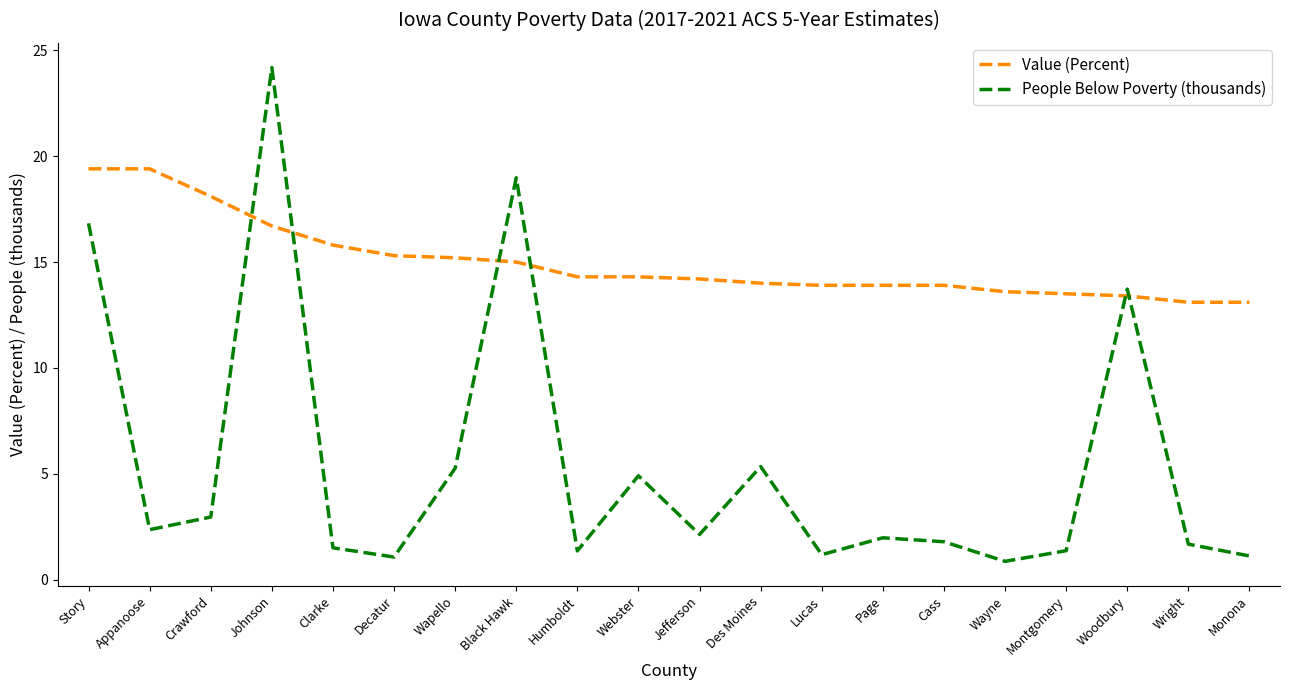

What is the difference between the second highest and minimum values in the Value (Percent) series?

6.3